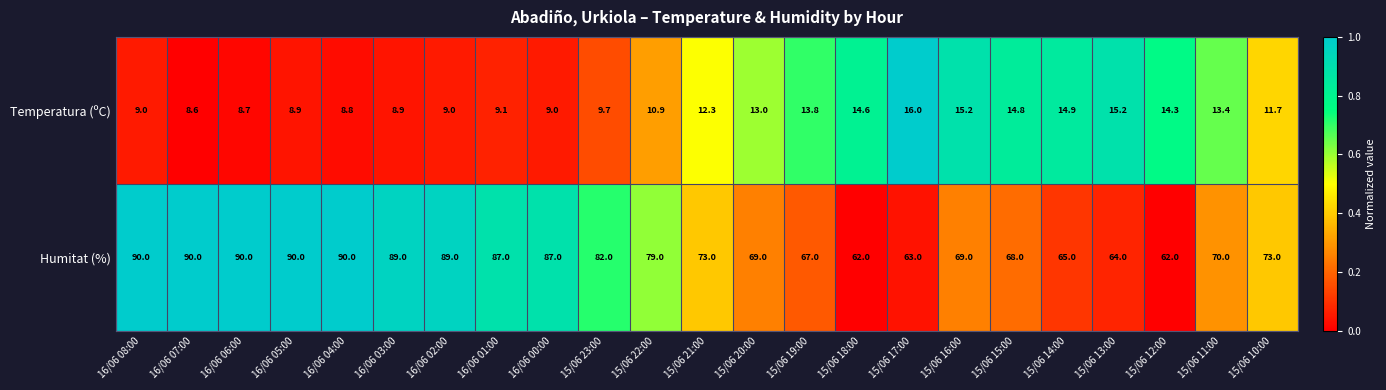

The value of Humitat (%) at 16/06 08:00 is 90.0. True or false?

True